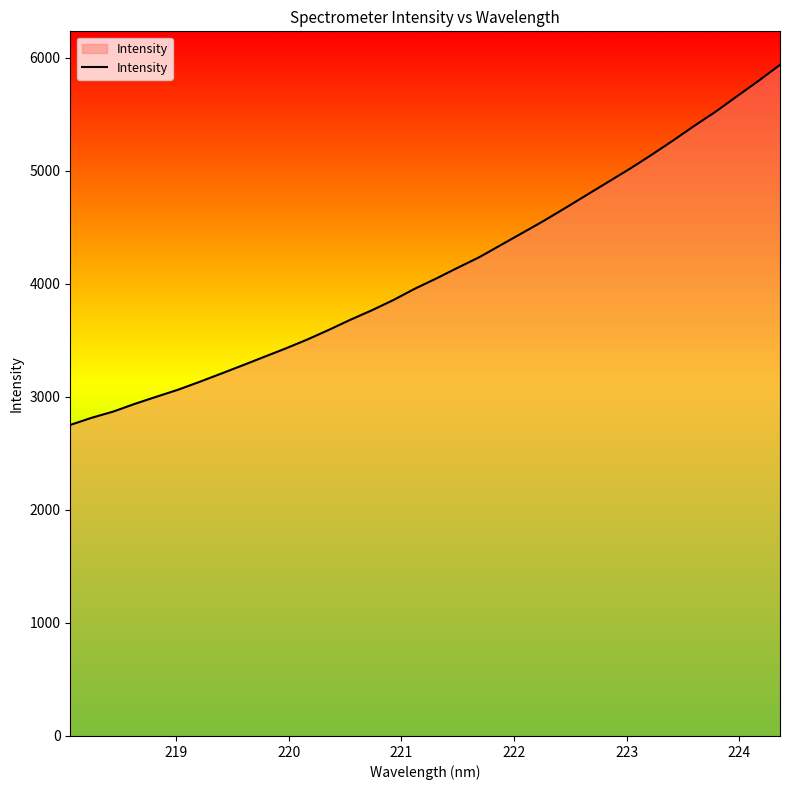

What is the sum of all values?

140051.3